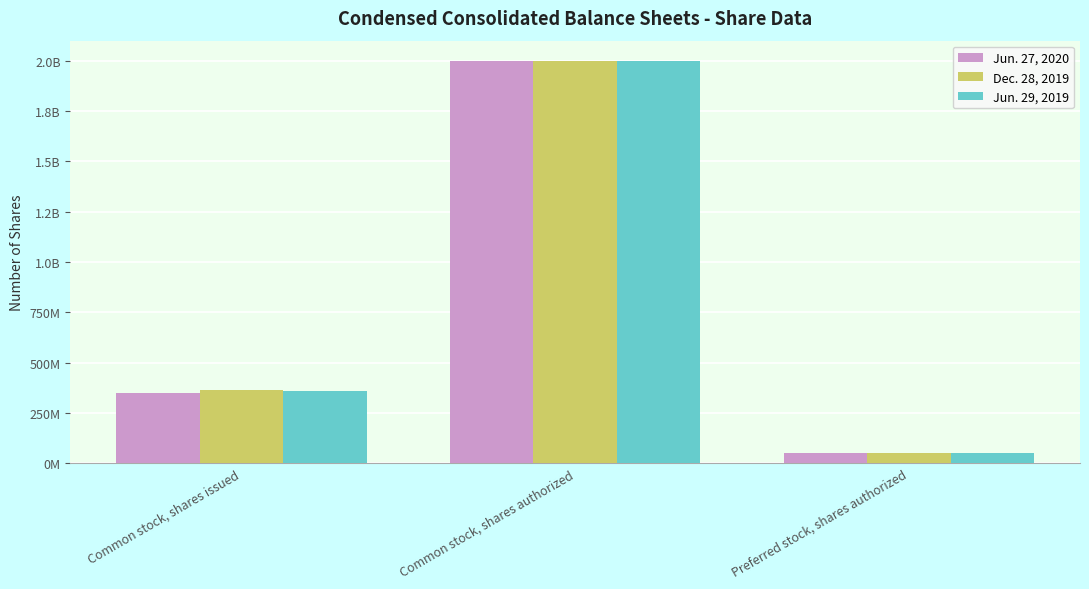

What is the label of the 1st bar from the right?

Preferred stock, shares authorized